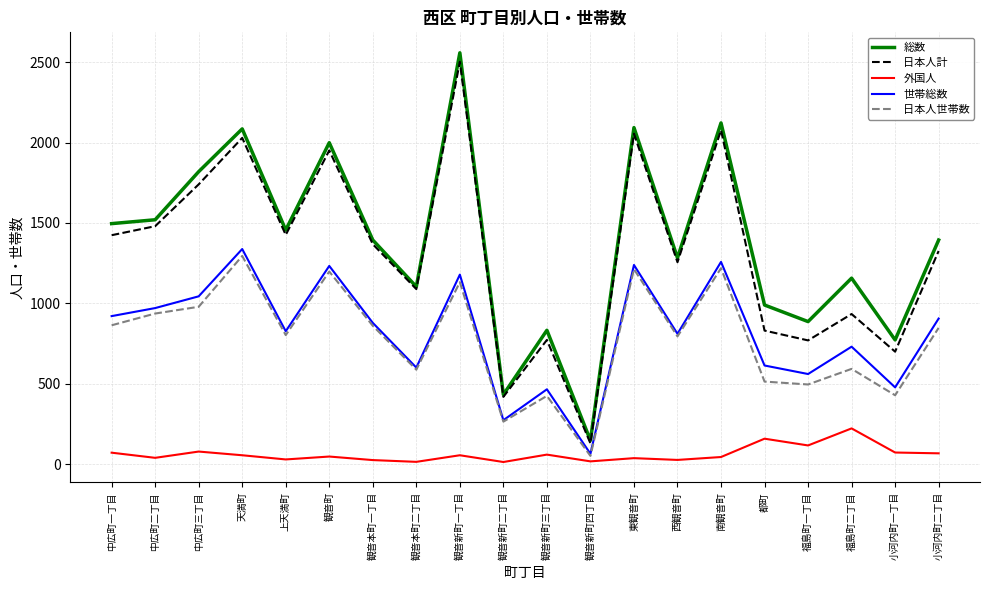

What is the total value across all series at 都町?

3108